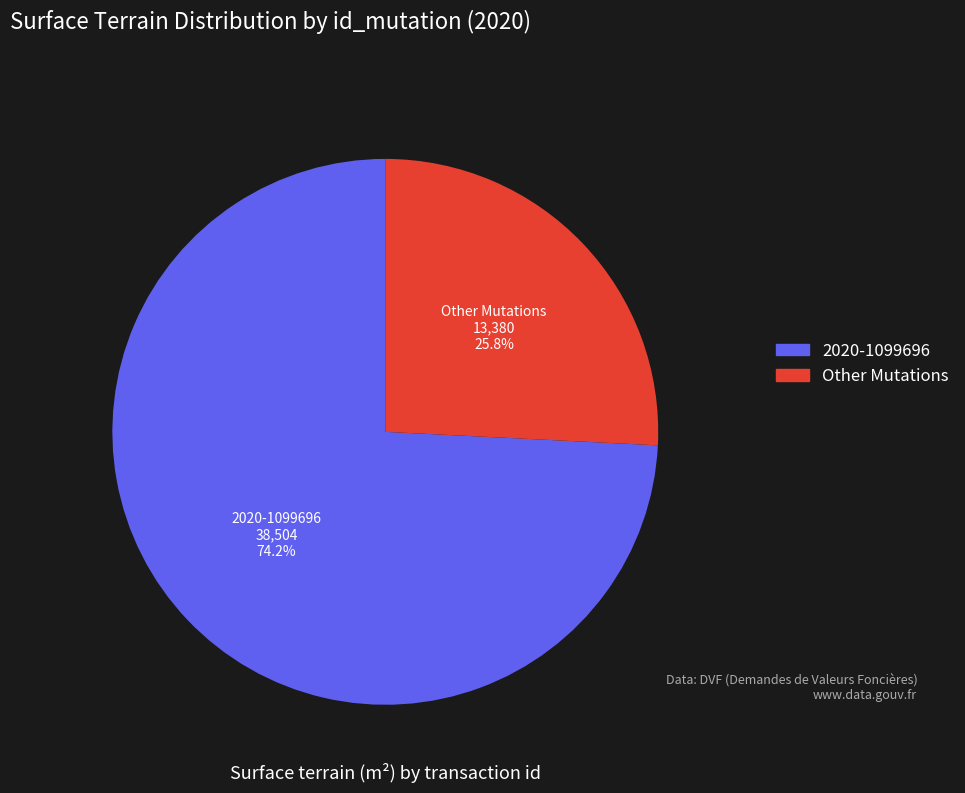

Does any single category account for the majority?

Yes